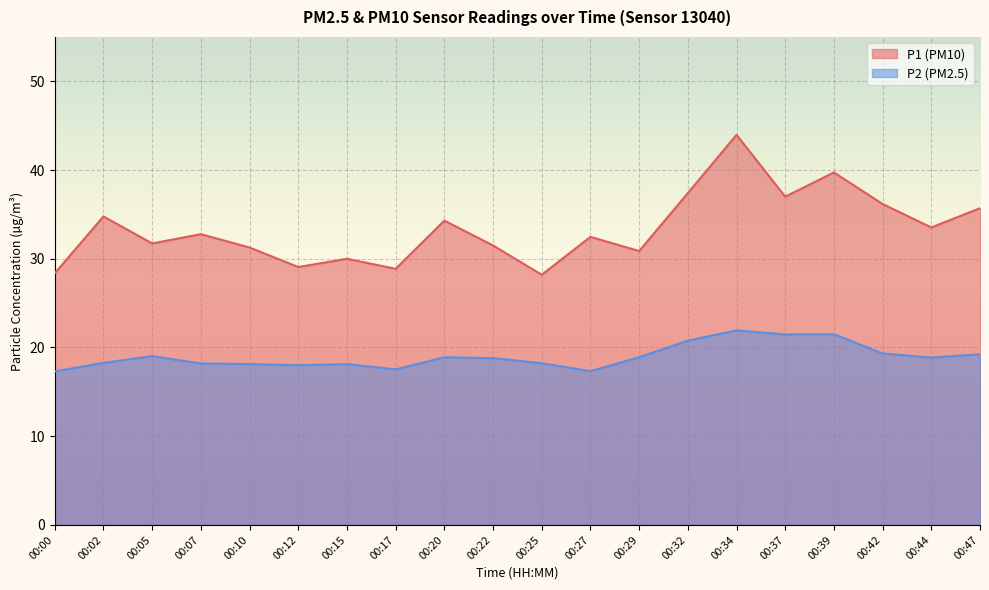

Is it true that P1 equals 36.2 at 00:42?

True